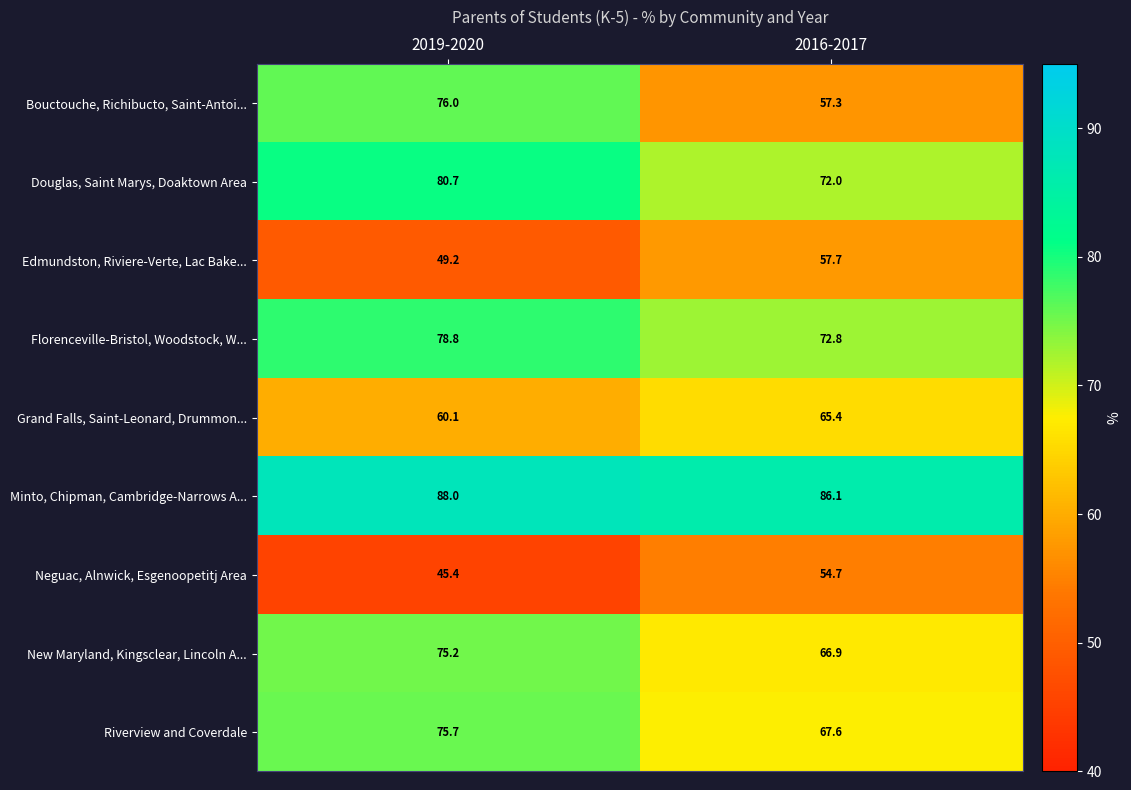

The Neguac, Alnwick, Esgenoopetitj Area series shows 30.3 at 2019-2020. True or false?

False